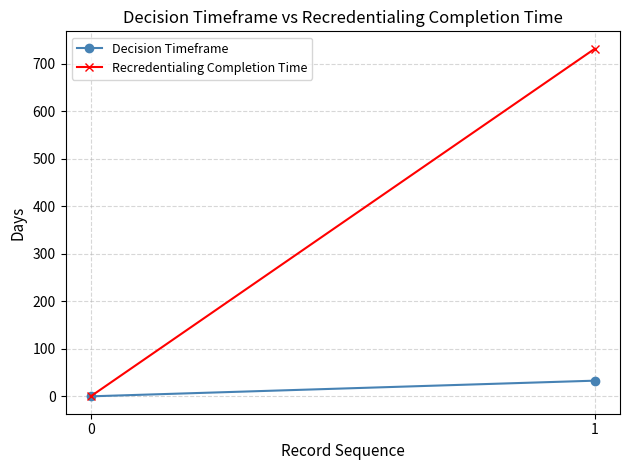

How many values in Decision Timeframe are above zero?

1